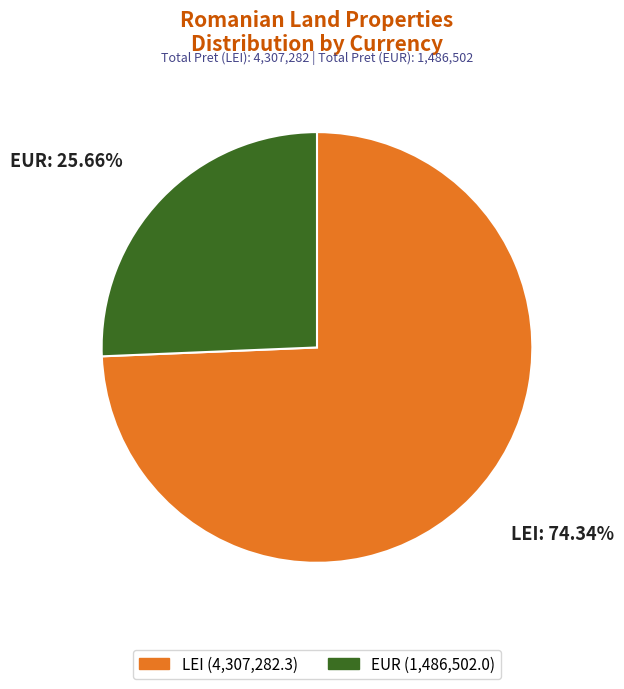

Do EUR and LEI together represent more than half of the pie?

Yes